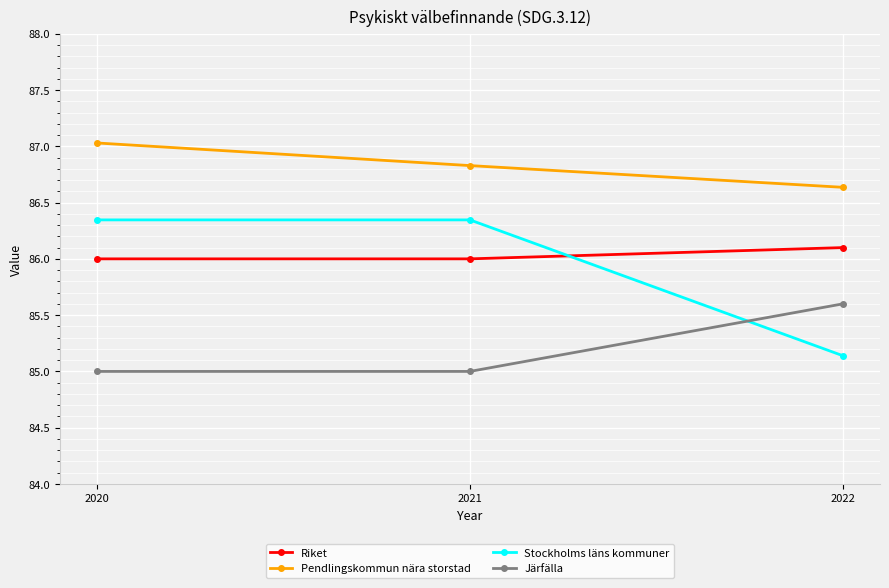

What is the greatest value displayed?

87.0